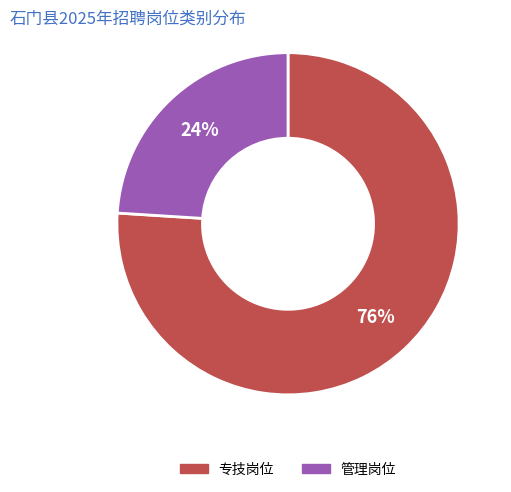

Which category has the biggest portion of the pie?

专技岗位